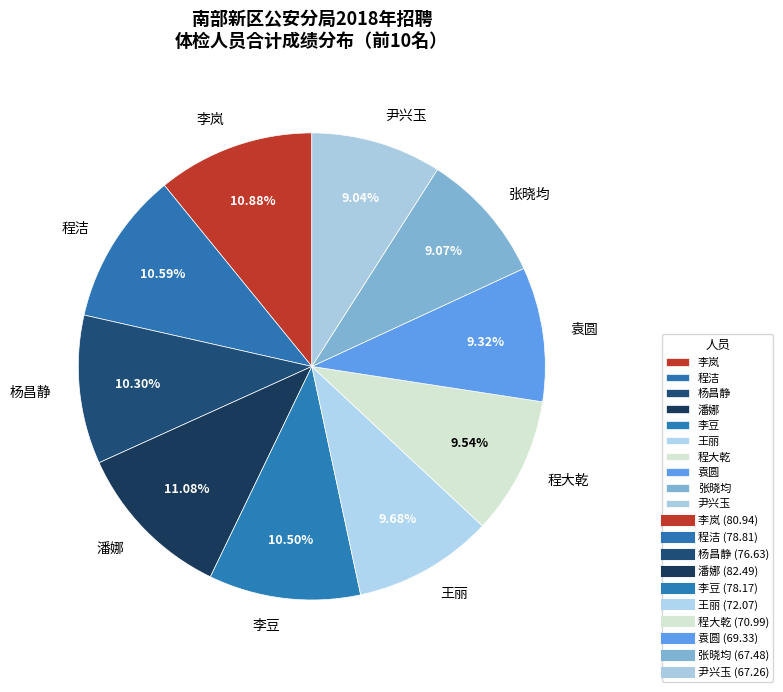

How many segments does this pie chart have?

10